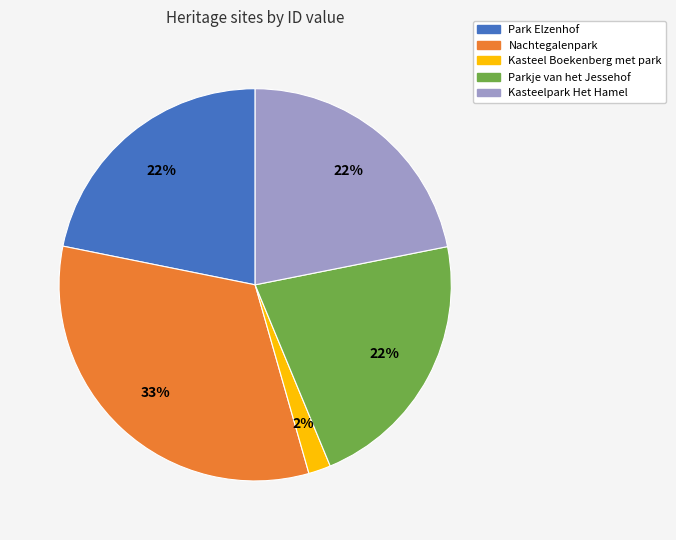

What is the largest slice in the pie chart?

Nachtegalenpark